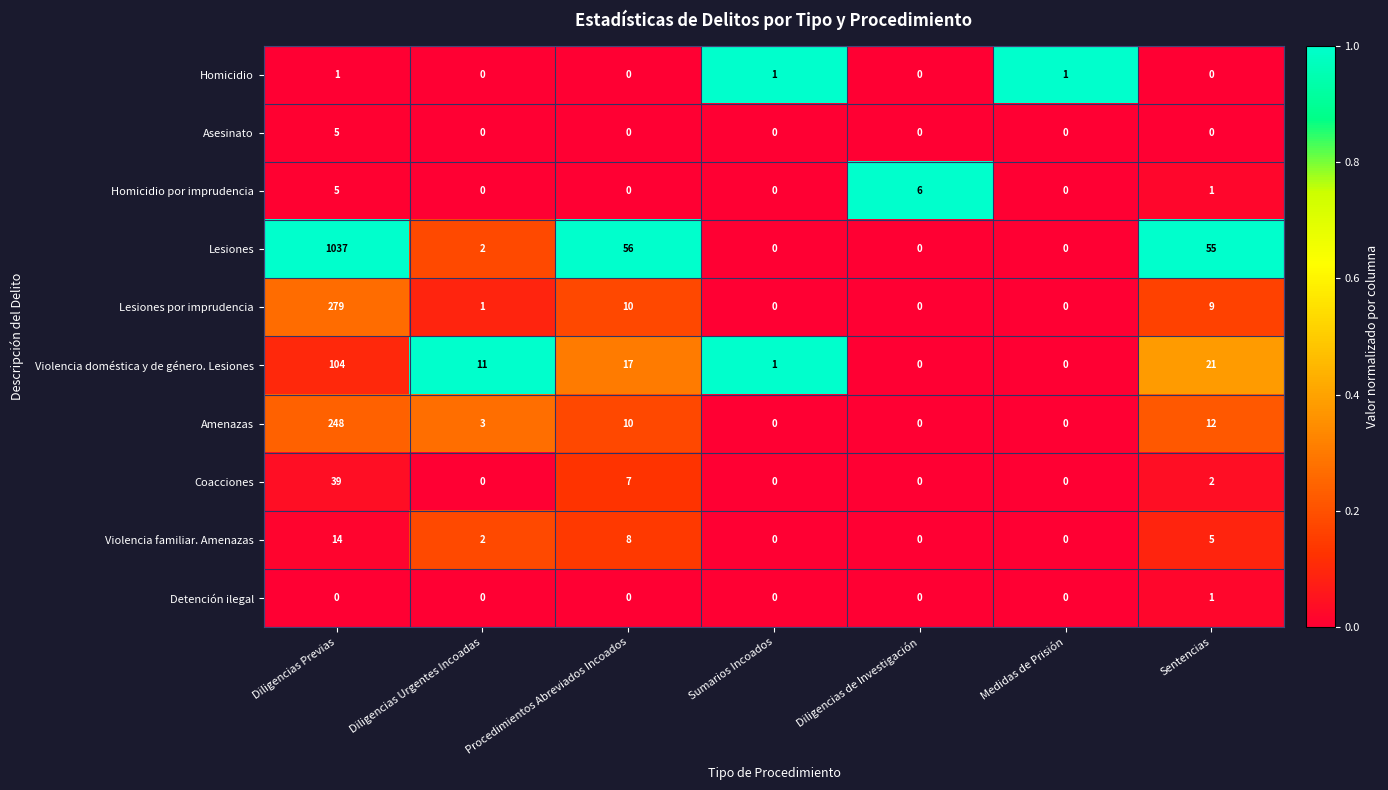

At which label is Violencia doméstica y de género. Lesiones closest to 52?

Sentencias